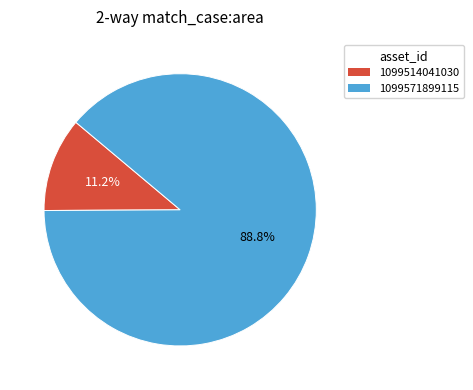

To the nearest percent, what is the average slice percentage?

50%